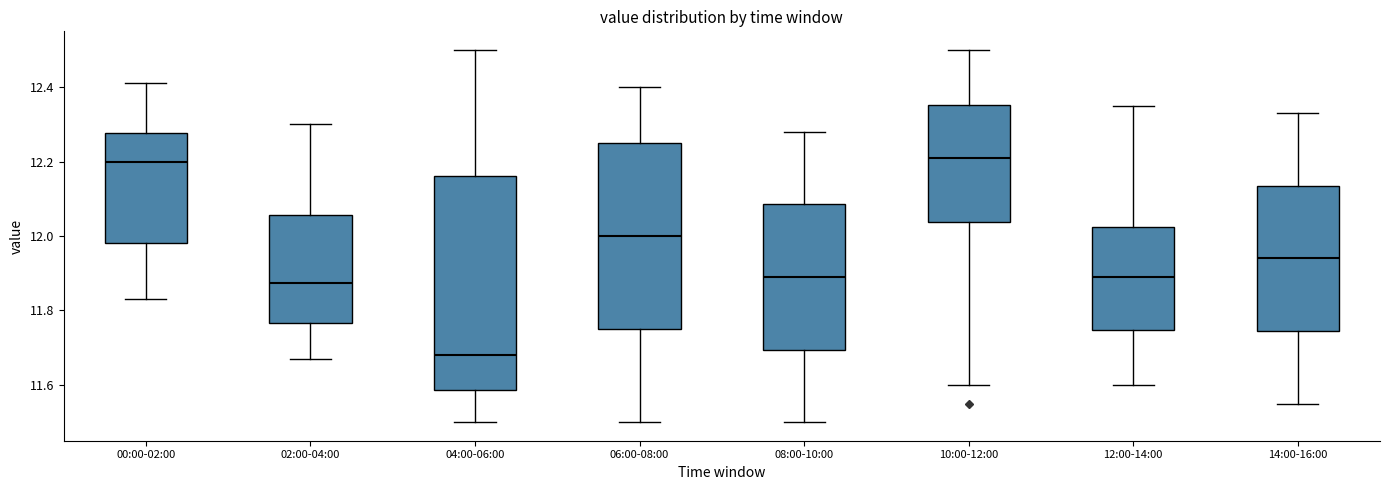

Reading left to right, transcribe this box plot: for each box, give where its median line is, the range the box spans, and where its two whiskers end, as read against the y-axis. The values are not printed on the chart, so give them approximately, as read against the axis.

00:00-02:00: median 12.20, box 11.98 to 12.28, whiskers 11.84 to 12.42
02:00-04:00: median 11.88, box 11.76 to 12.06, whiskers 11.68 to 12.30
04:00-06:00: median 11.68, box 11.58 to 12.16, whiskers 11.50 to 12.50
06:00-08:00: median 12.00, box 11.76 to 12.26, whiskers 11.50 to 12.40
08:00-10:00: median 11.90, box 11.70 to 12.08, whiskers 11.50 to 12.28
10:00-12:00: median 12.22, box 12.04 to 12.36, whiskers 11.60 to 12.50
12:00-14:00: median 11.90, box 11.74 to 12.02, whiskers 11.60 to 12.36
14:00-16:00: median 11.94, box 11.74 to 12.14, whiskers 11.56 to 12.34